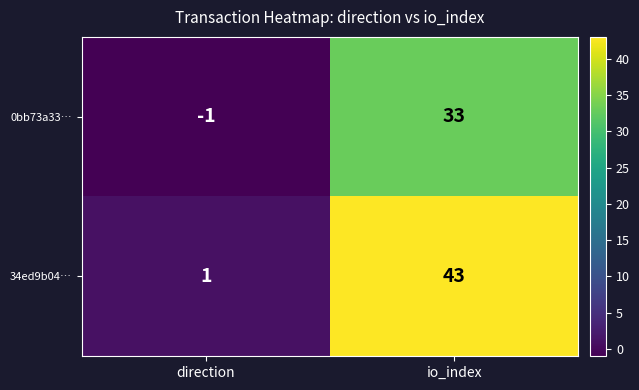

Which label corresponds to the smallest value in the chart?

direction